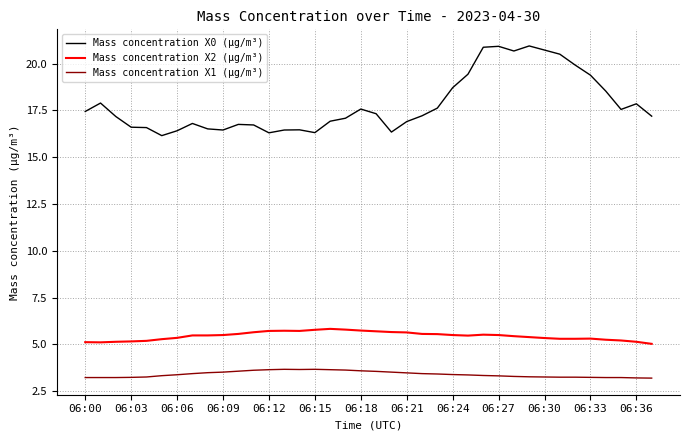

What is the average value of the Mass concentration X2 (μg/m³) series?

5.5